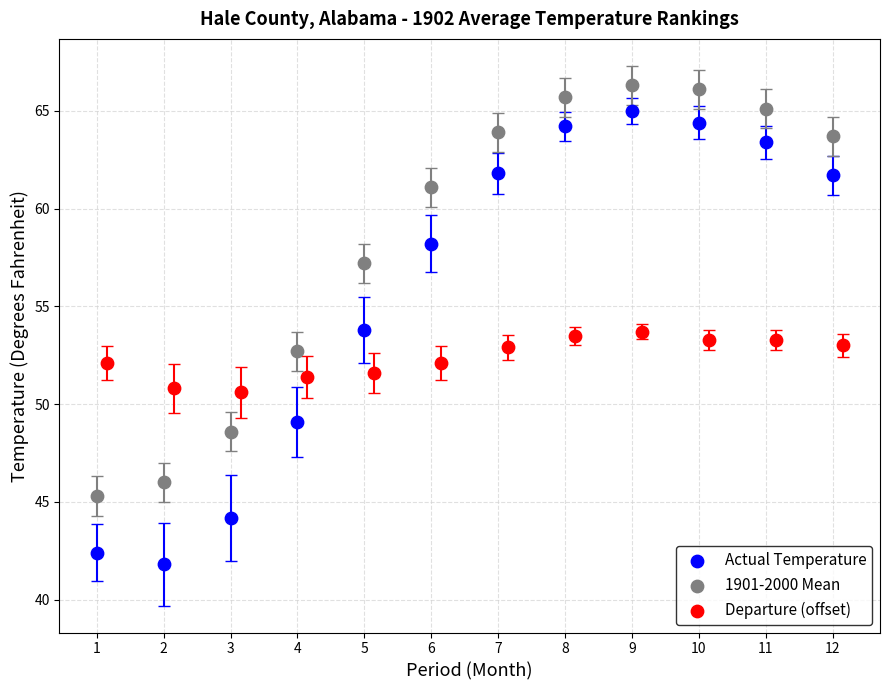

Which series has the largest Y range (max minus min)?

Actual Temperature